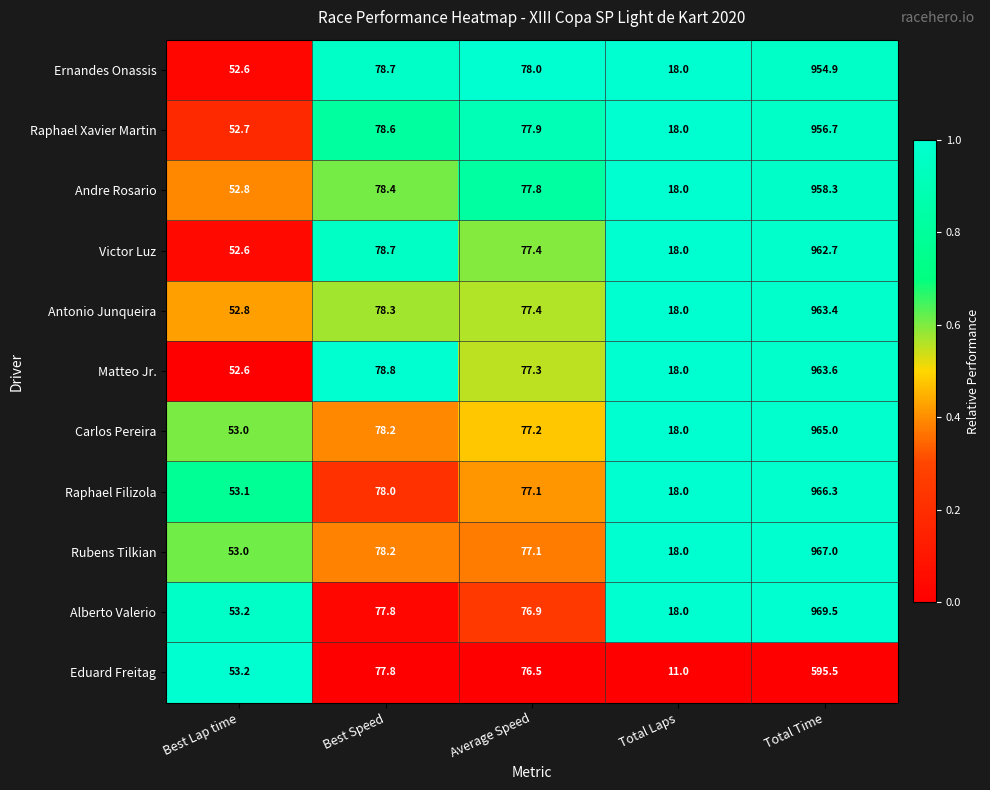

Read the Matteo Jr. value at Total Laps.

18.0